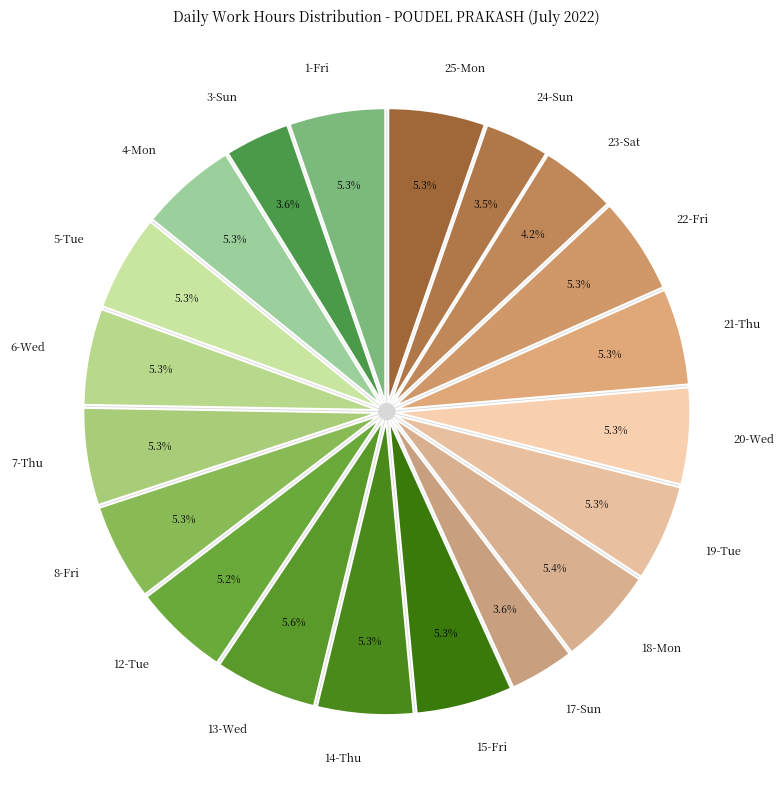

Does 24-Sun account for over 50% of the chart?

No